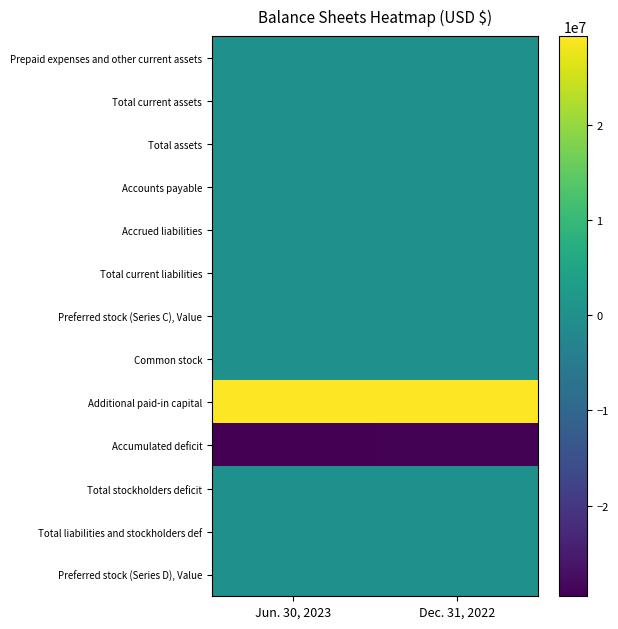

Rank the series by their maximum value, from lowest to highest.

Accumulated deficit, Total stockholders deficit, Preferred stock (Series C), Value, Preferred stock (Series D), Value, Prepaid expenses and other current assets, Total current assets, Total assets, Total liabilities and stockholders def, Accounts payable, Accrued liabilities, Total current liabilities, Common stock, Additional paid-in capital